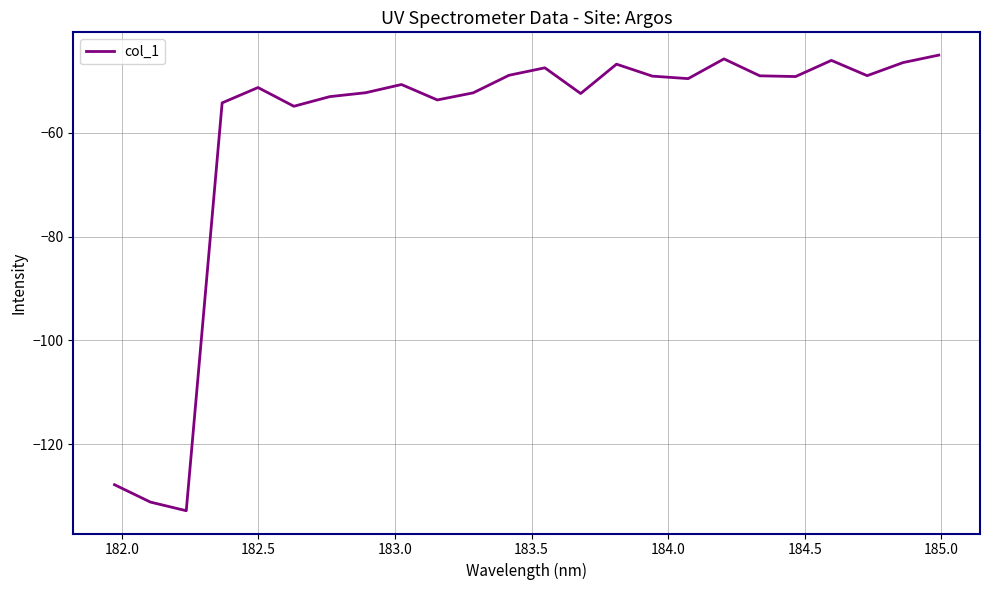

What is the maximum value shown in the chart?

-45.0